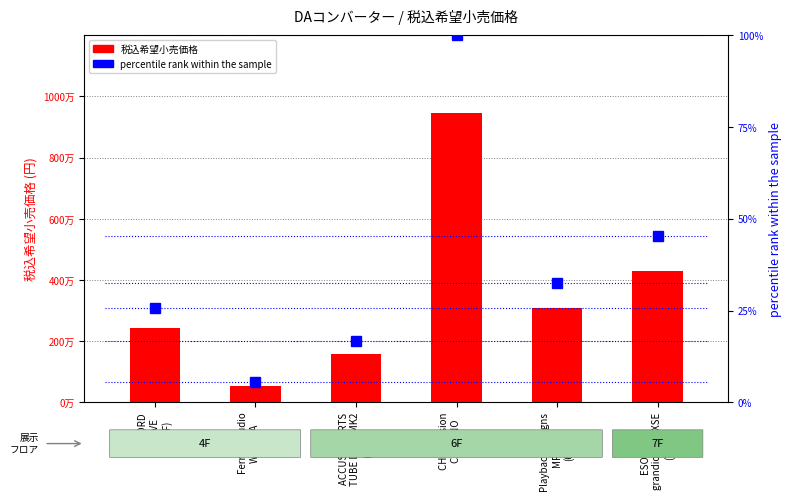

Which category has the highest value across all series?

CH Precision
C1 MONO
(6F)